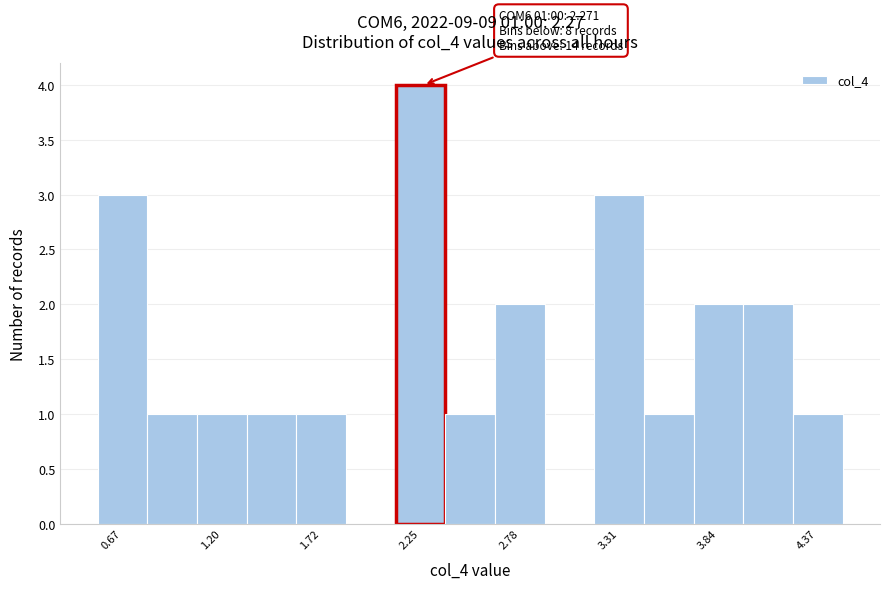

Around what value on the x-axis is the tallest bar? Give the approximate position of its centre, as read against the axis.

2.3